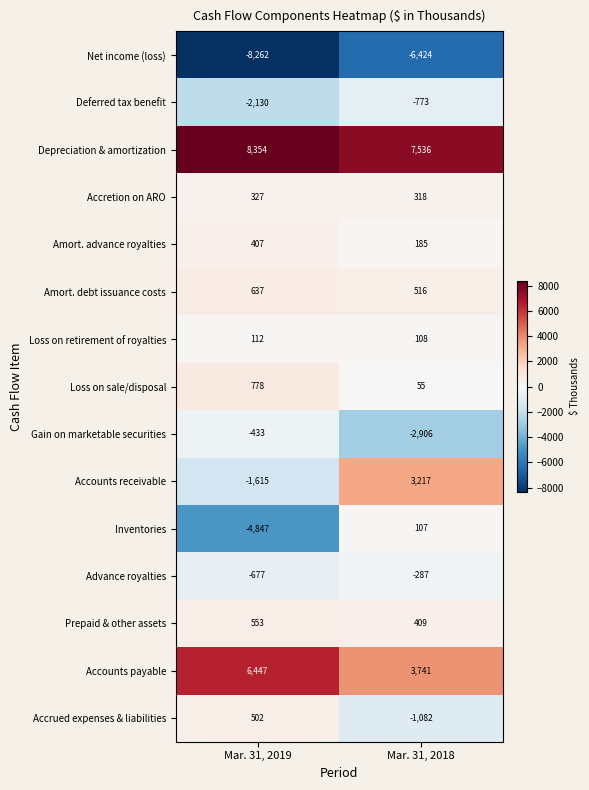

Which category has the lowest value across all series?

Mar. 31, 2019